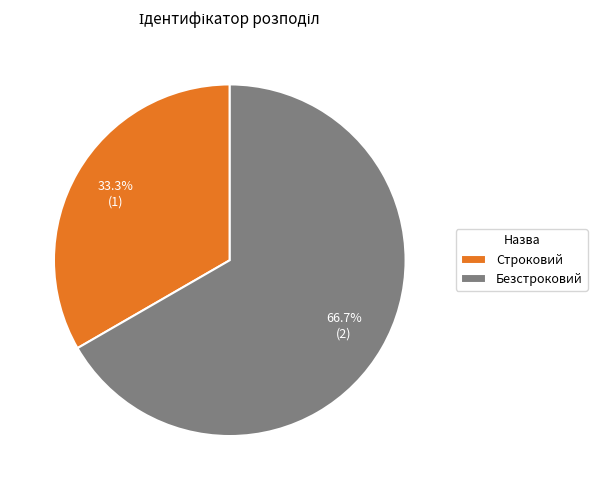

To the nearest percent, what is the difference between the Строковий and Безстроковий slice percentages?

33%